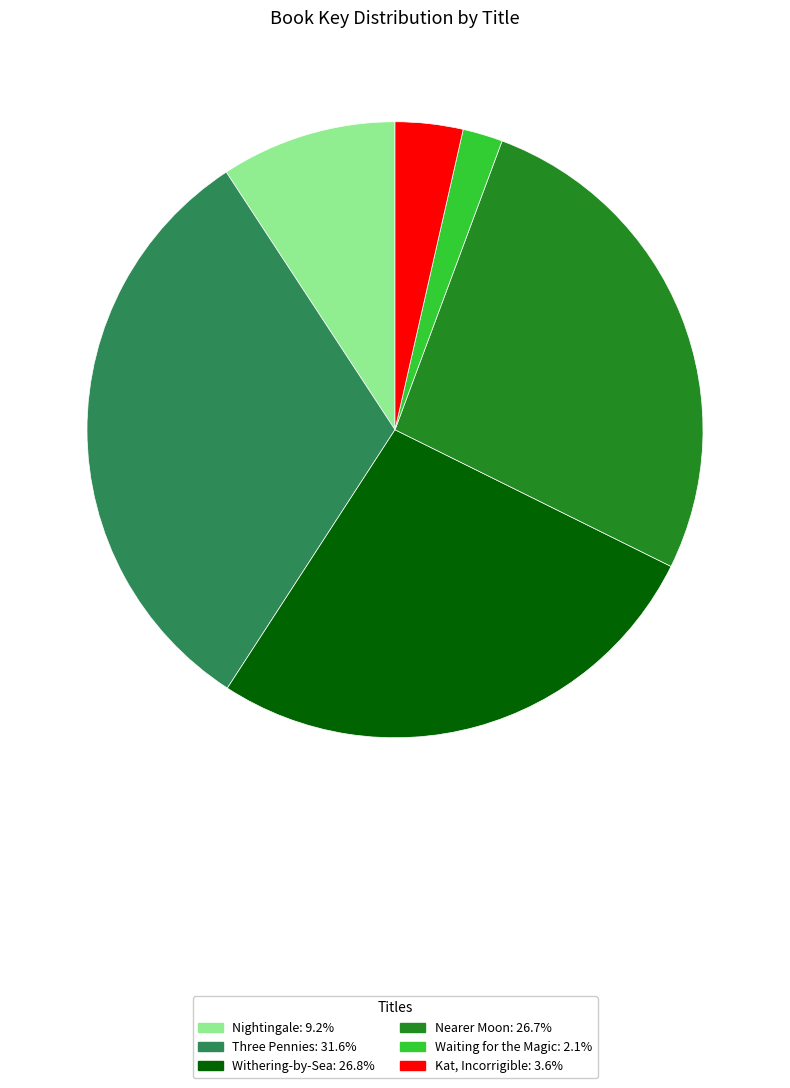

Does Waiting for the Magic represent more than half of the total?

No